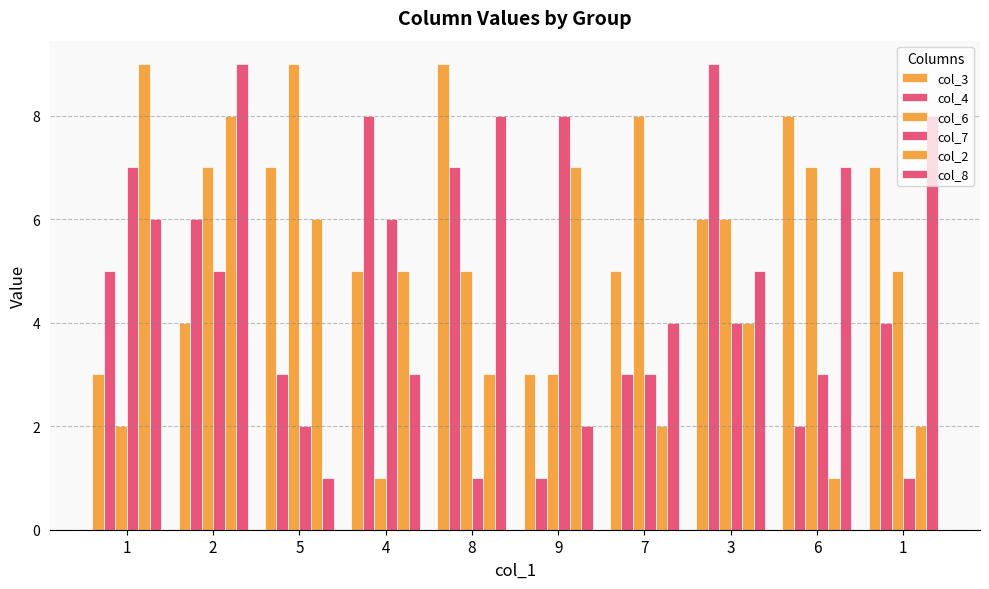

Which series changed the most between 2 and 7?

col_2